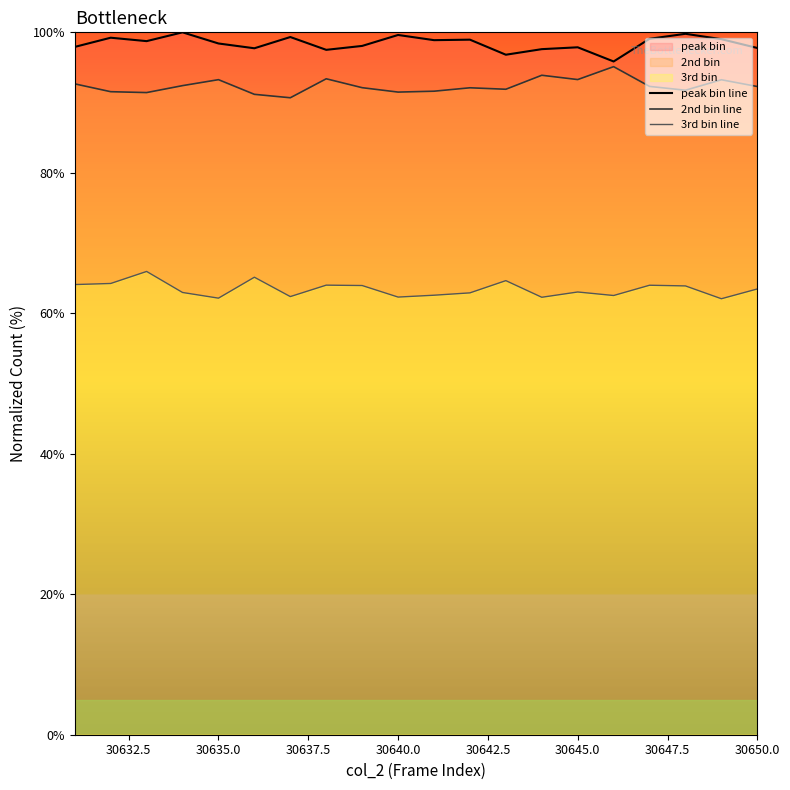

List the series in order of their overall mean, lowest first.

3rd bin line, 2nd bin line, peak bin line